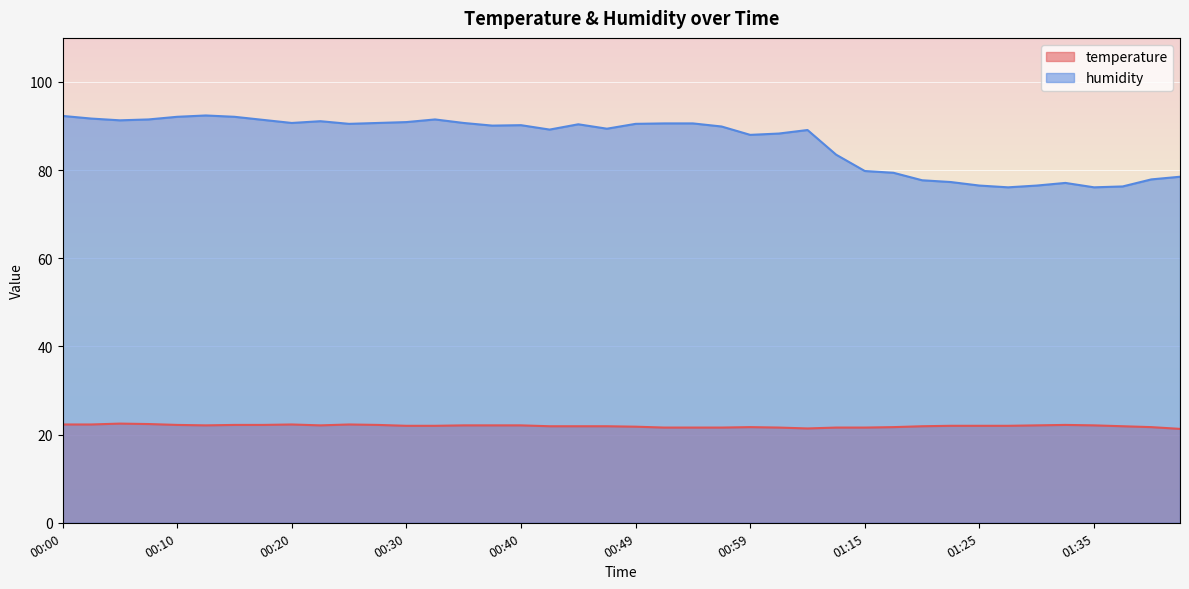

In humidity, how many points are higher than both neighbors (excluding endpoints)?

7